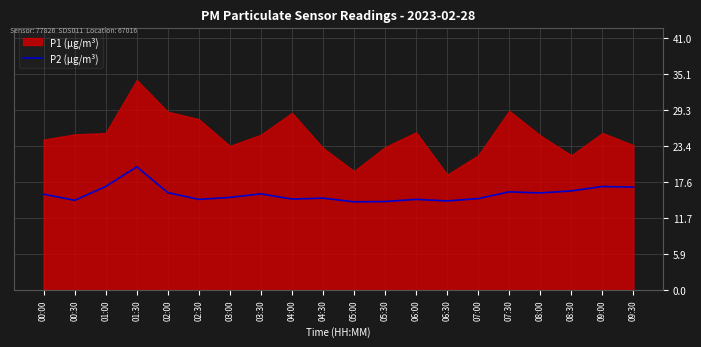

What is the average value?

15.6